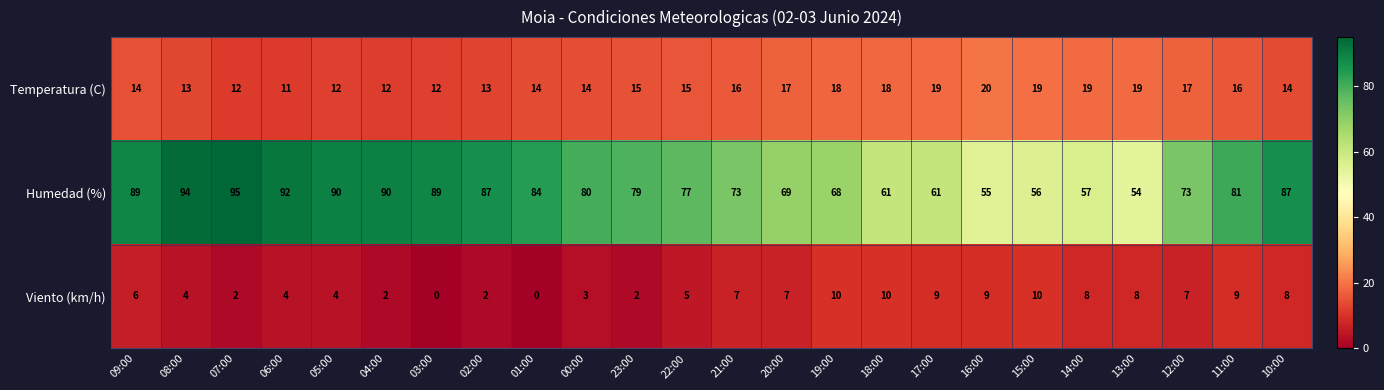

What is the sum of all Temperatura (C) values?

369